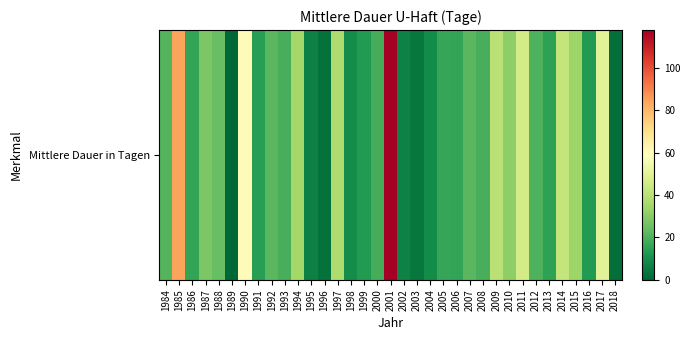

Approximately how many times larger is the value at 1992 compared to 1997?

0.6